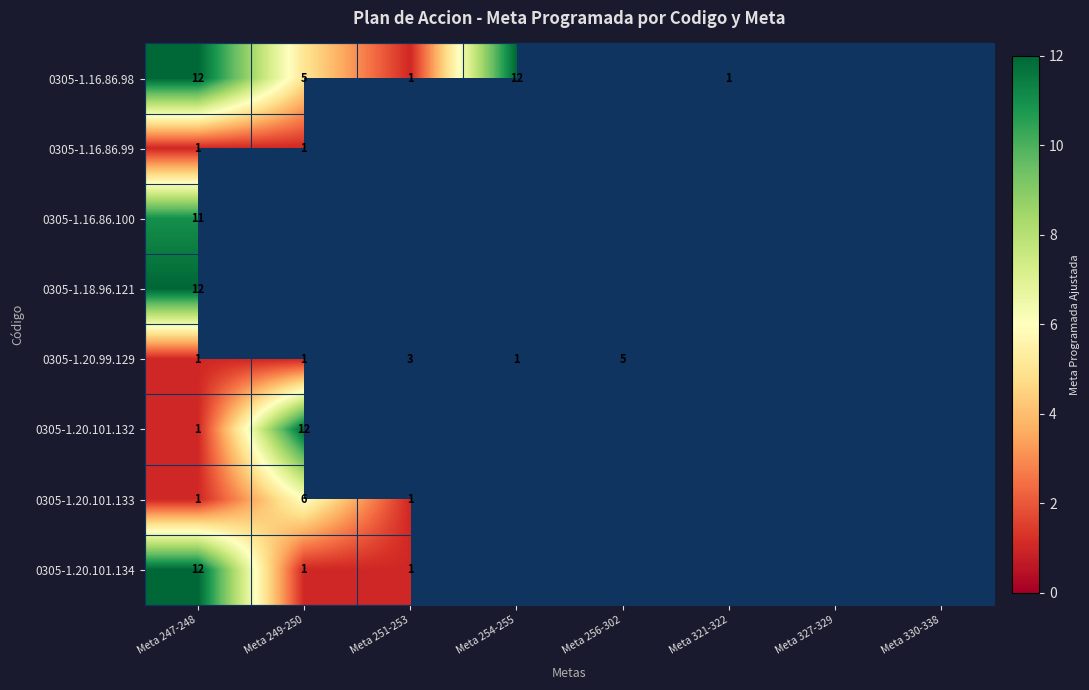

How many series are shown in this chart?

8